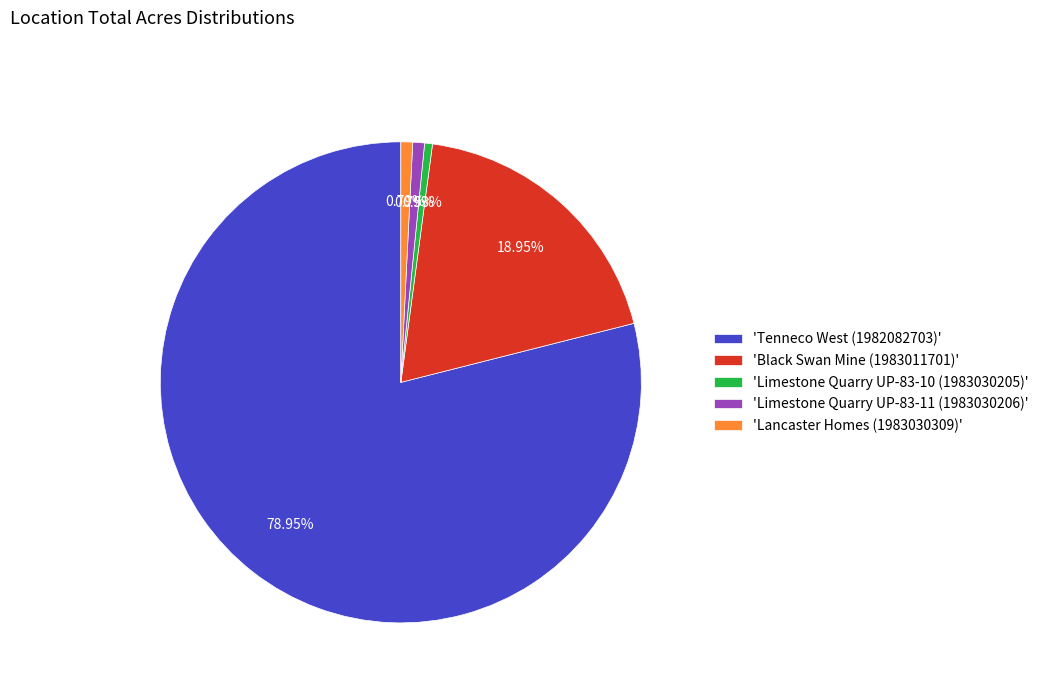

What is the ratio of the value at 'Black Swan Mine (1983011701)' to the value at 'Limestone Quarry UP-83-10 (1983030205)'?

36.0